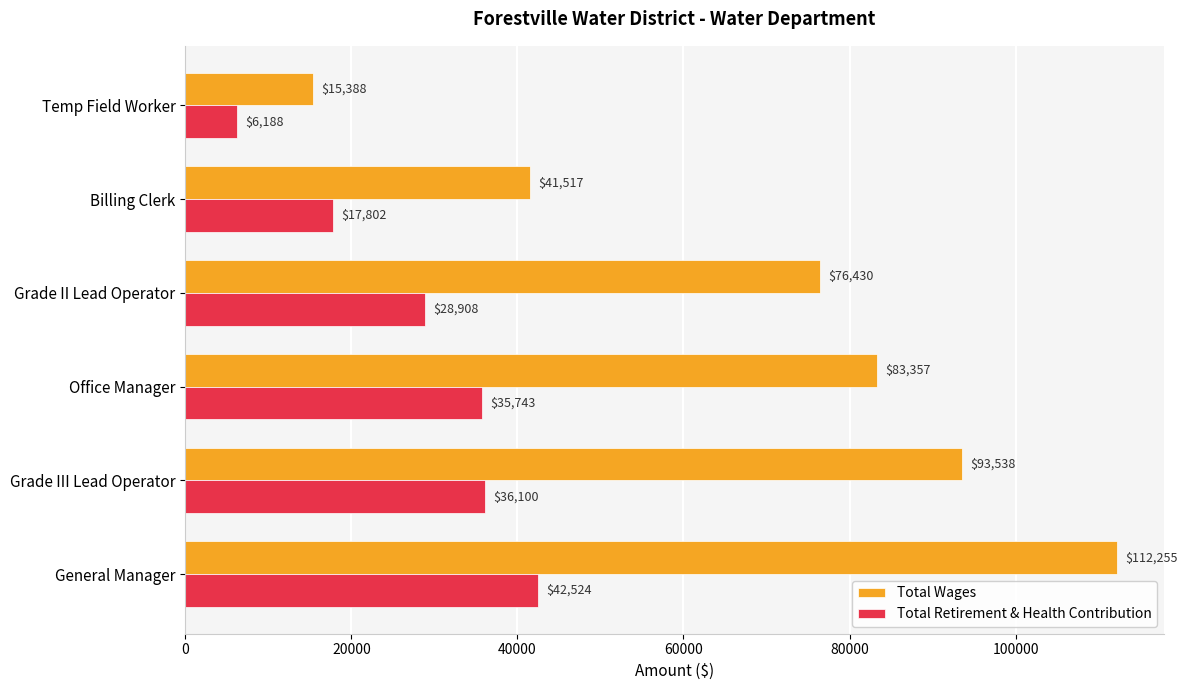

At how many categories does at least one series exceed 106379?

1